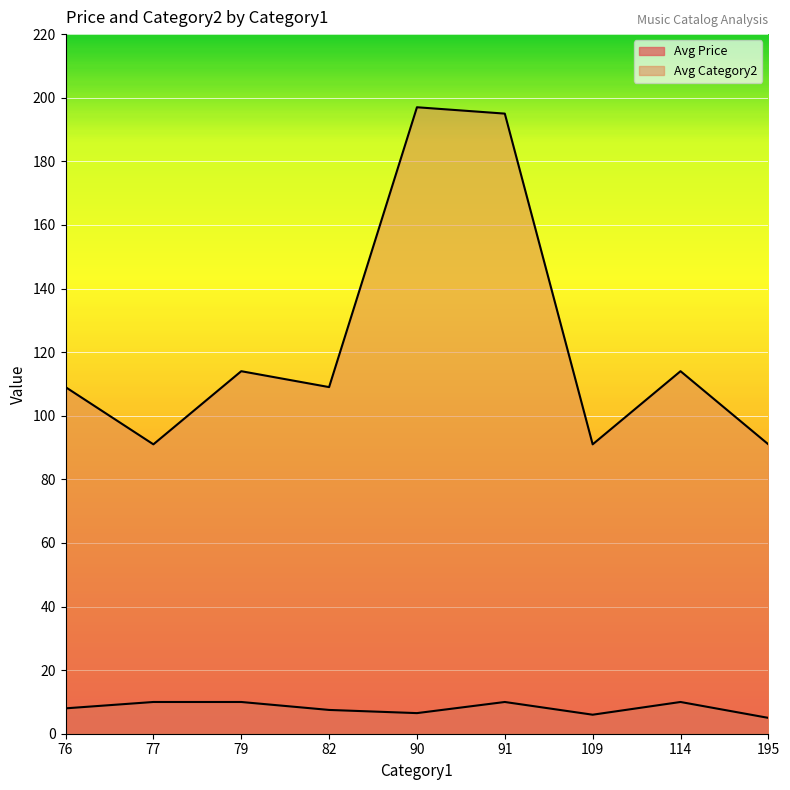

What are all the series names shown in the legend?

Avg Price, Avg Category2